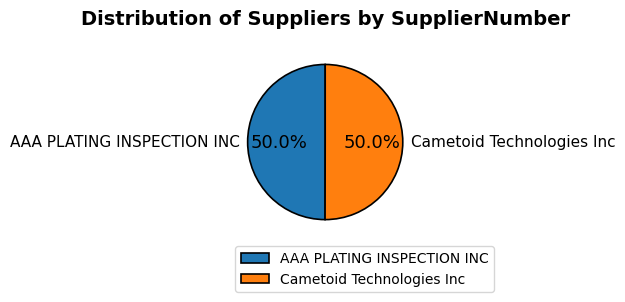

True or false: AAA PLATING INSPECTION INC accounts for 57% of the total.

False